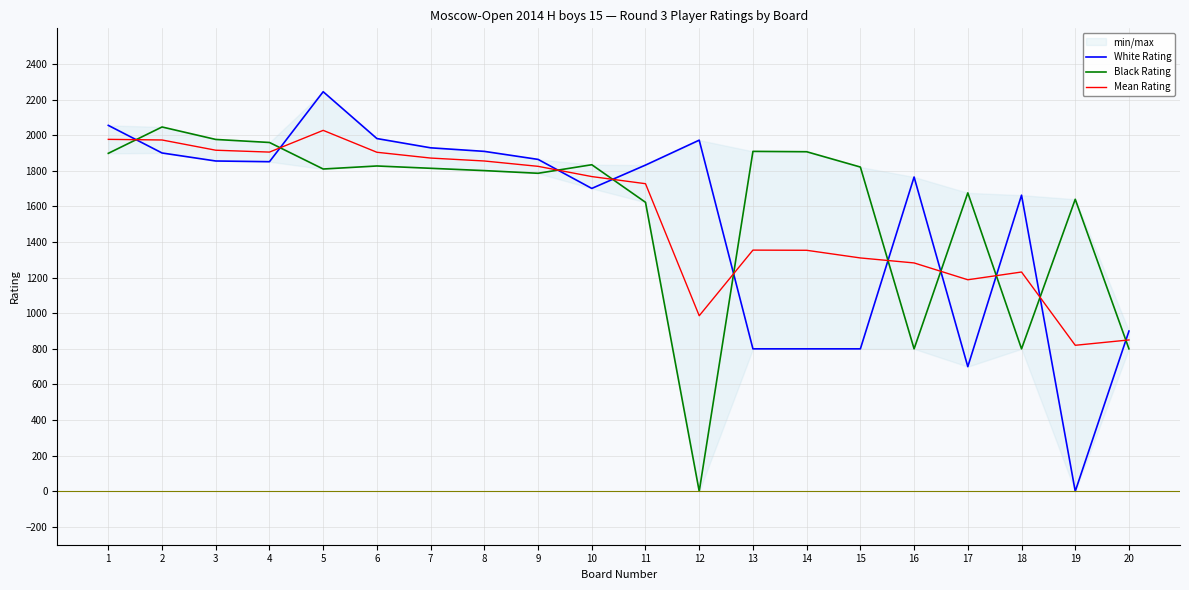

What is the total value across all series at 15?

3931.5